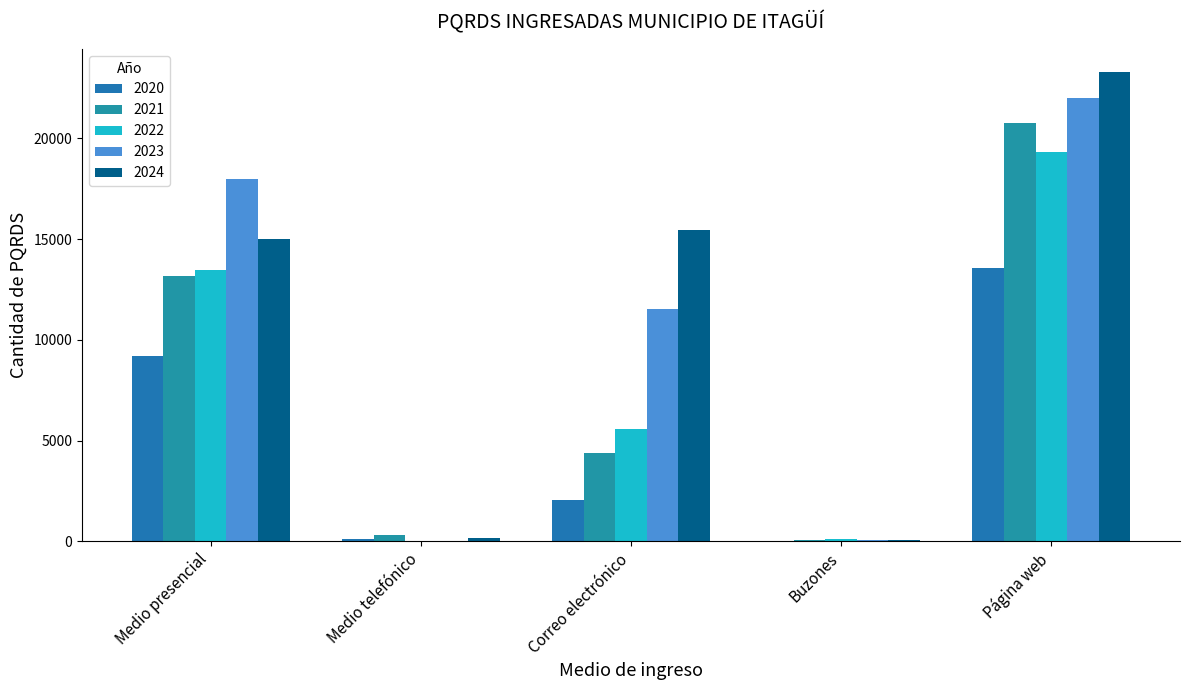

How many distinct data groups are displayed?

5